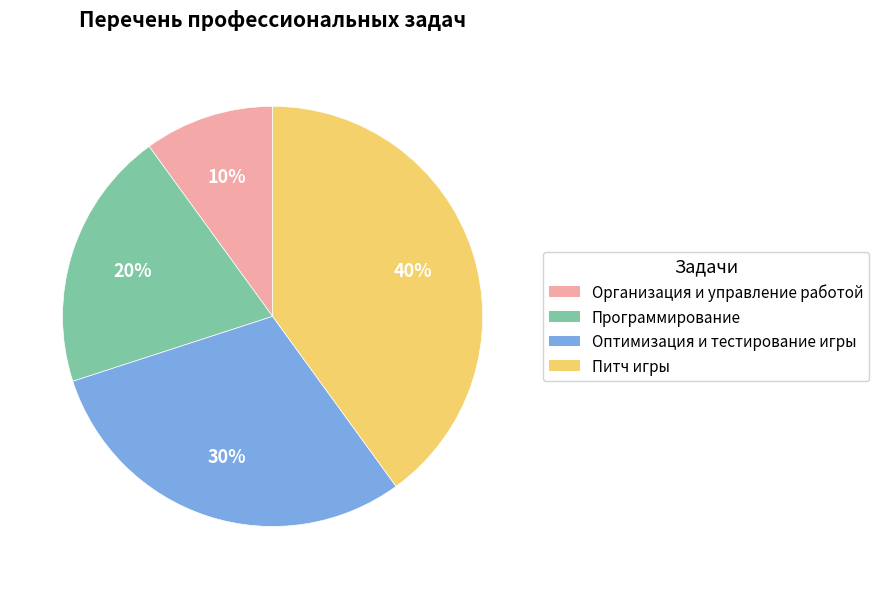

True or false: Организация и управление работой accounts for 10% of the total.

True